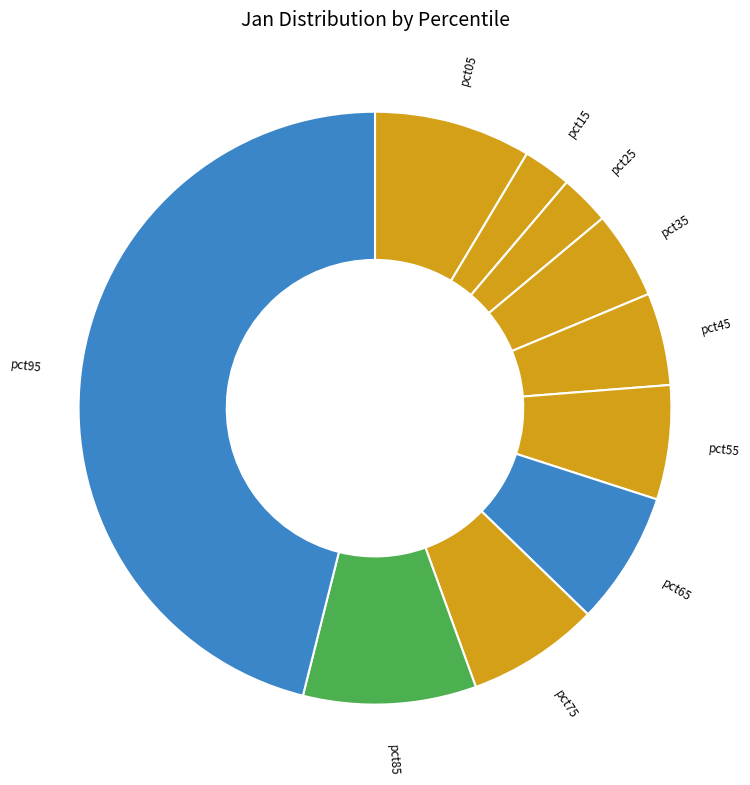

True or false: pct15 accounts for 3% of the total.

True